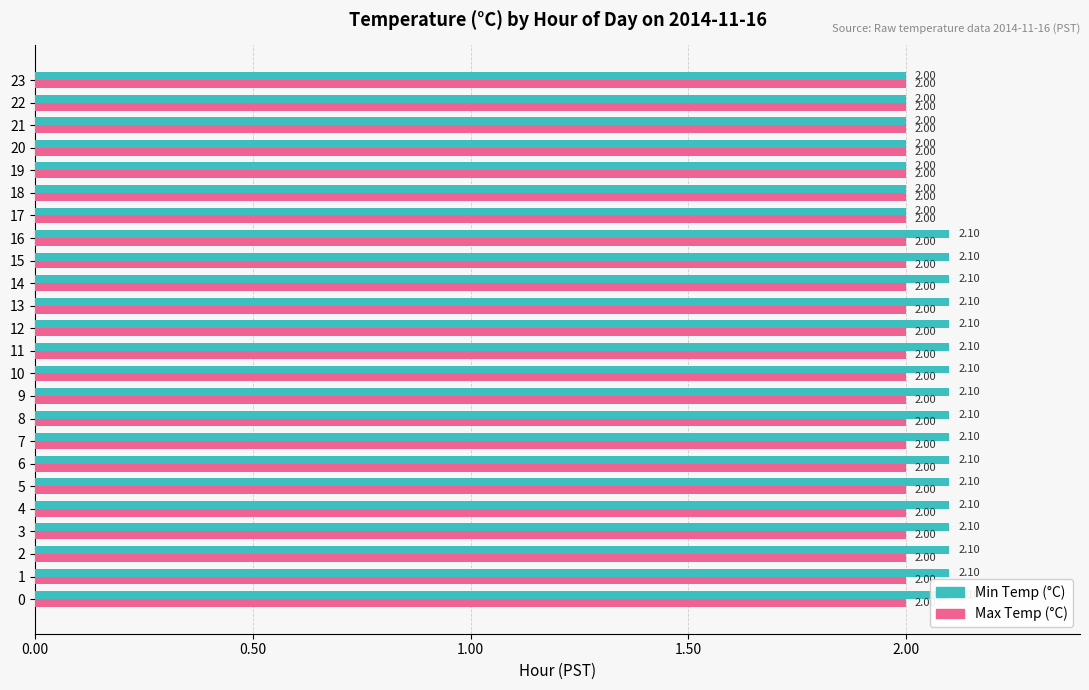

Which series has the largest total across all categories?

Min Temp (°C)